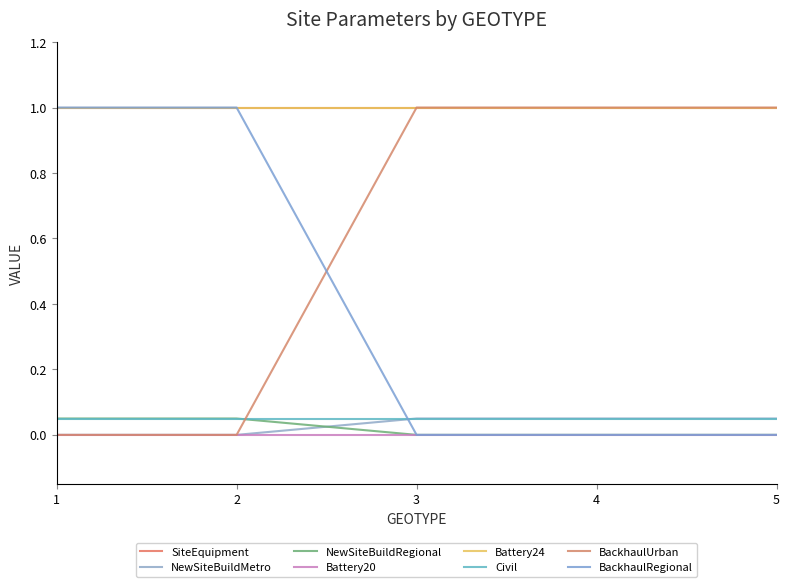

True or false: BackhaulRegional and NewSiteBuildRegional intersect in this chart.

False